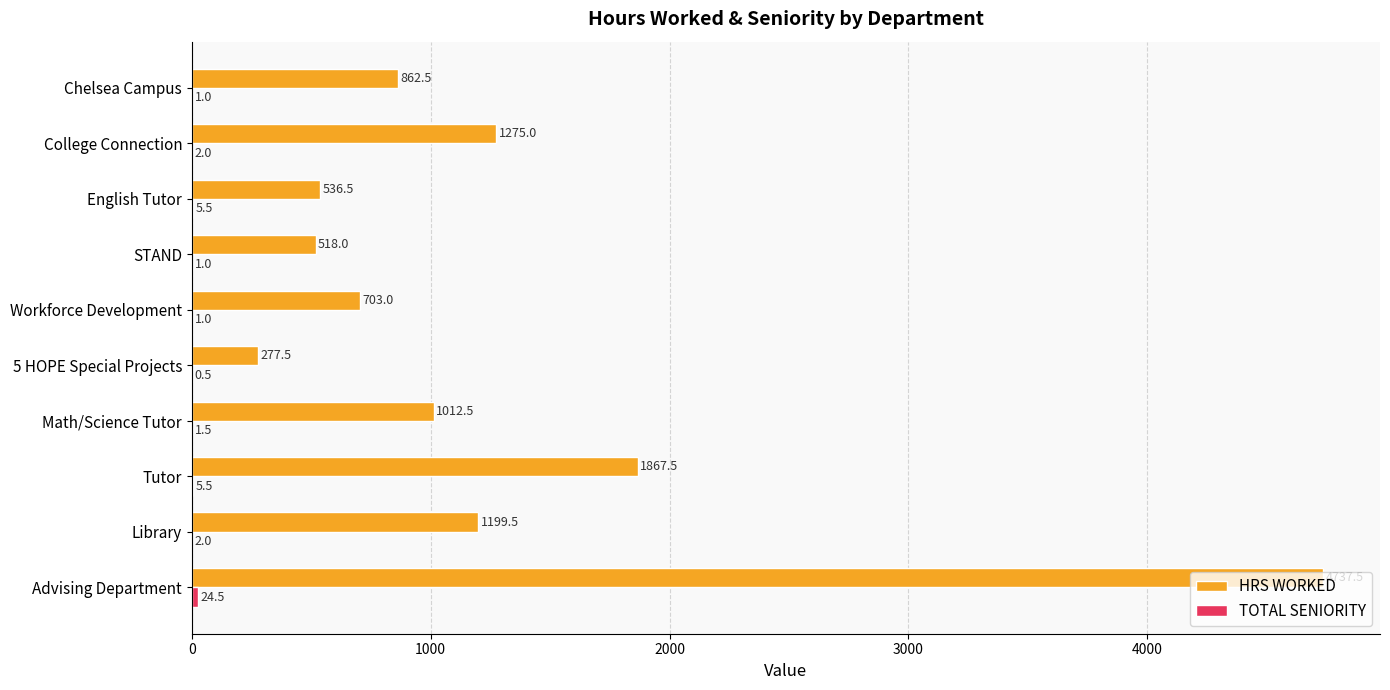

What is the sum of the HRS WORKED values at College Connection and Tutor?

3142.5